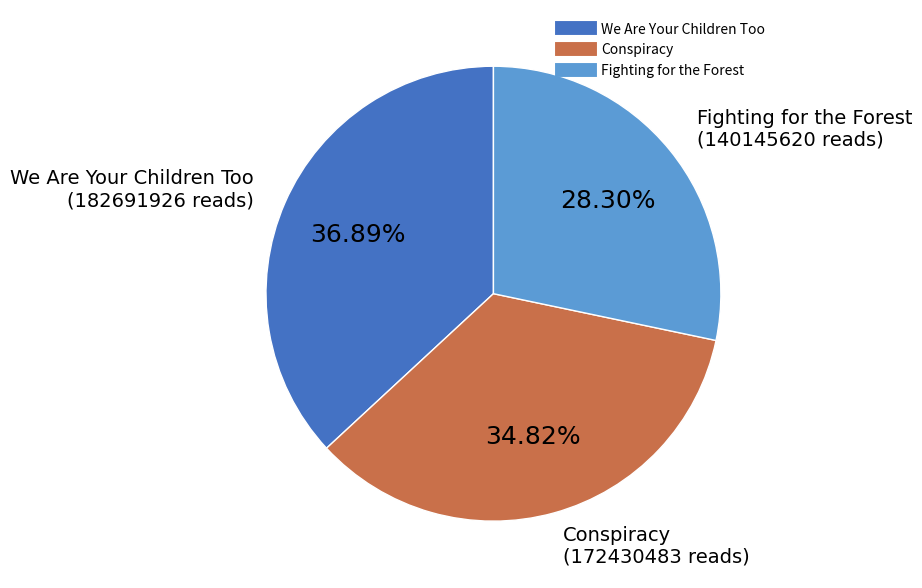

What is the ratio of the value at Fighting for the Forest to the value at We Are Your Children Too?

0.8